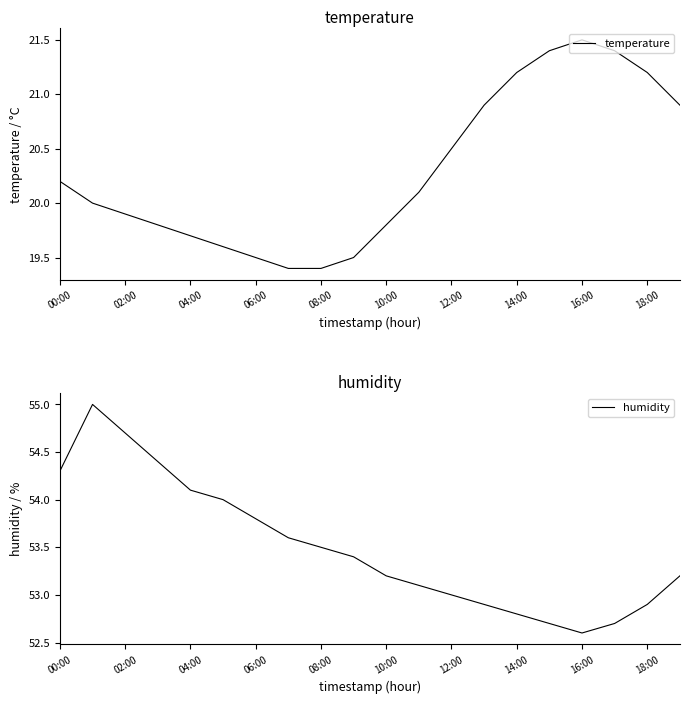

Where is the first local maximum for temperature?

16:00